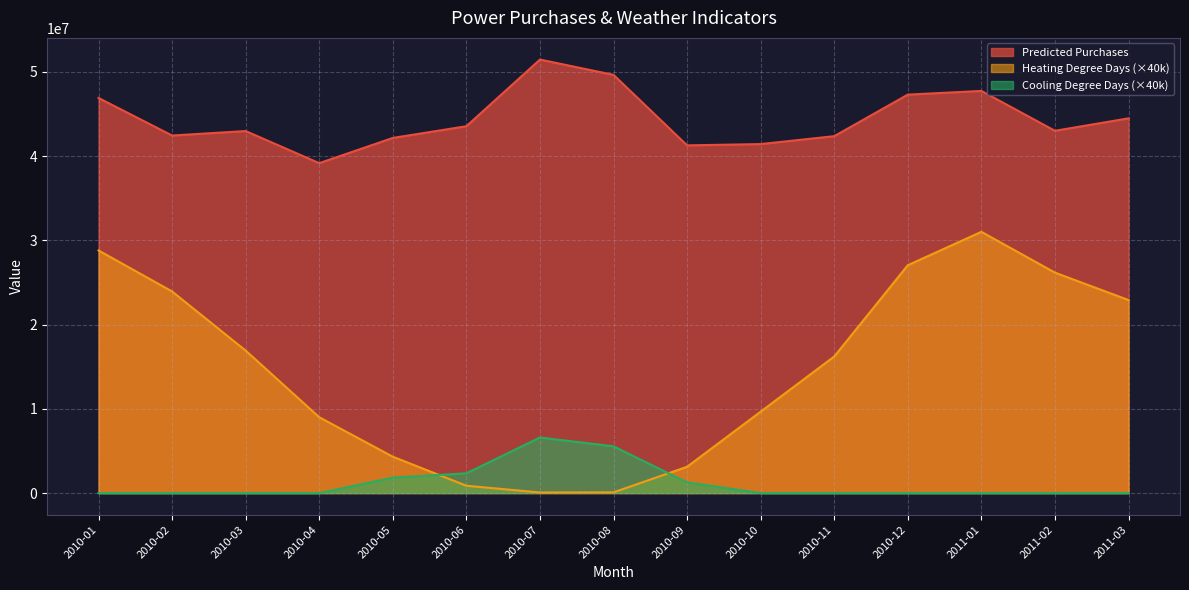

Between 2010-04 and 2010-03, which is larger?

2010-03